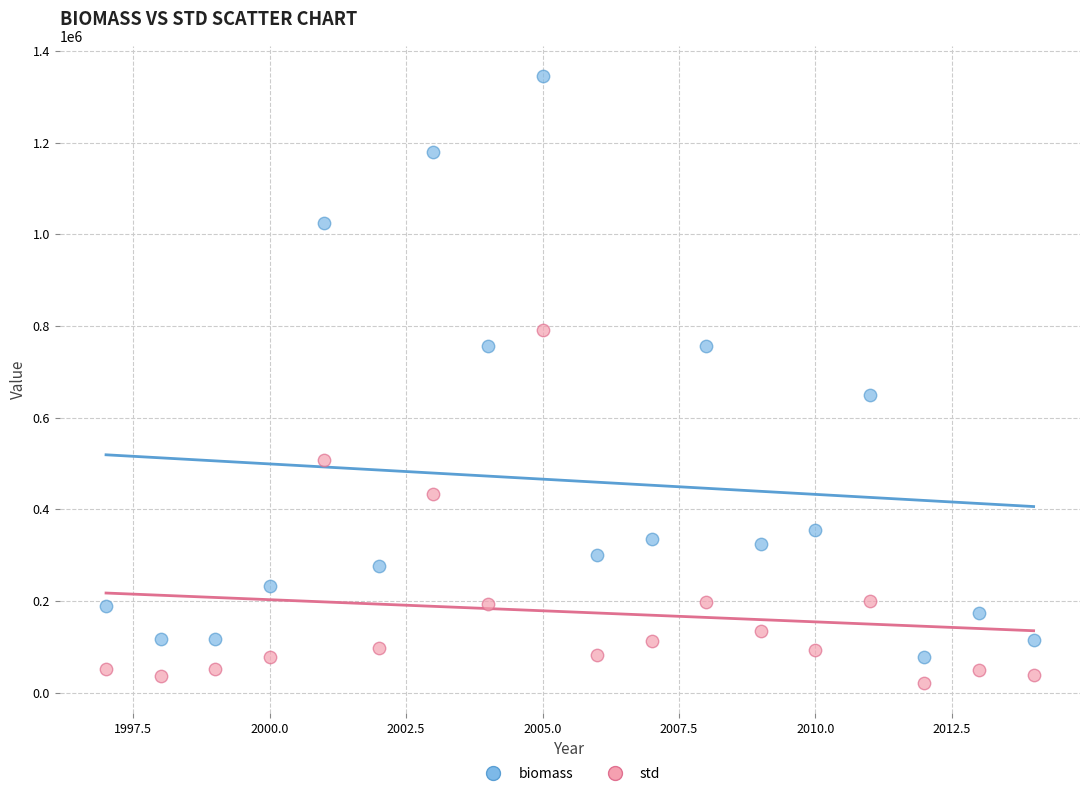

Across all data points, what is the range of X values (max minus min)?

17.0